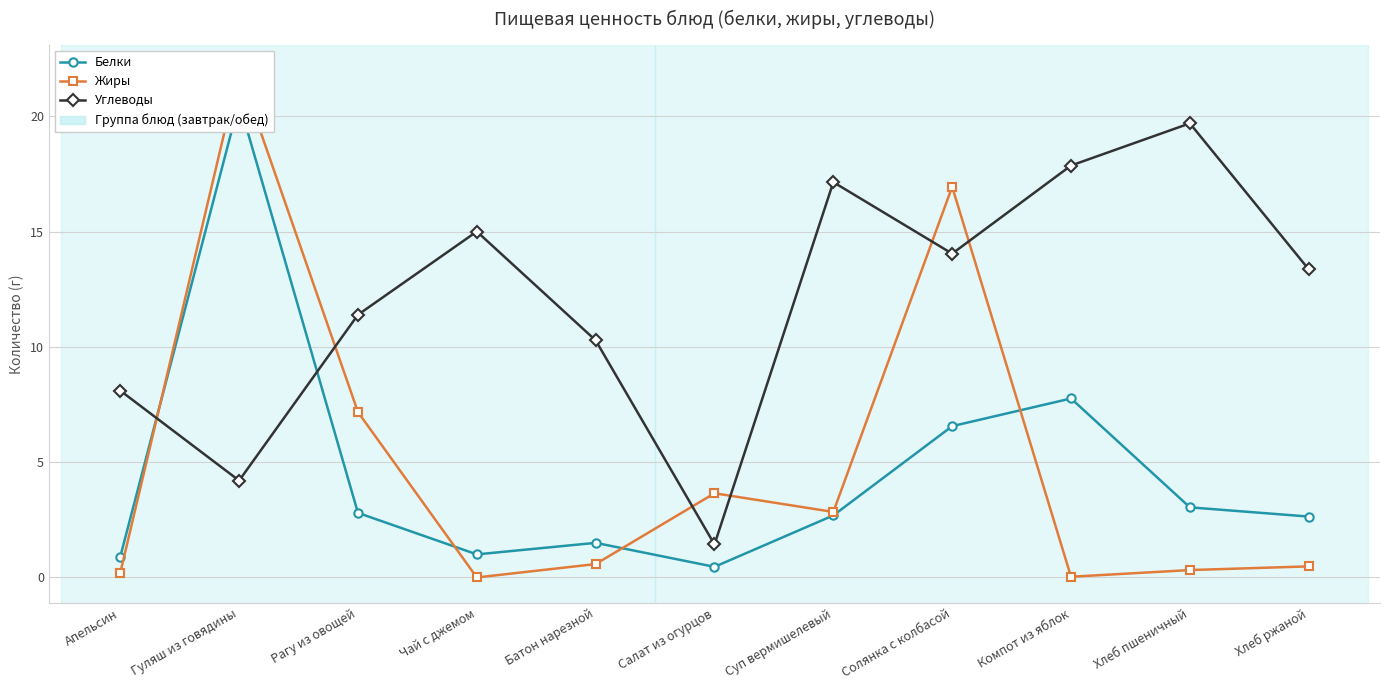

Which series ends up on top after the final intersection of Углеводы and Жиры?

Углеводы